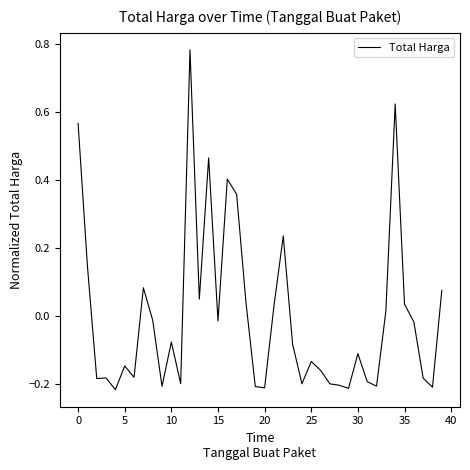

Is it true that the value at 5 is -0.2?

False